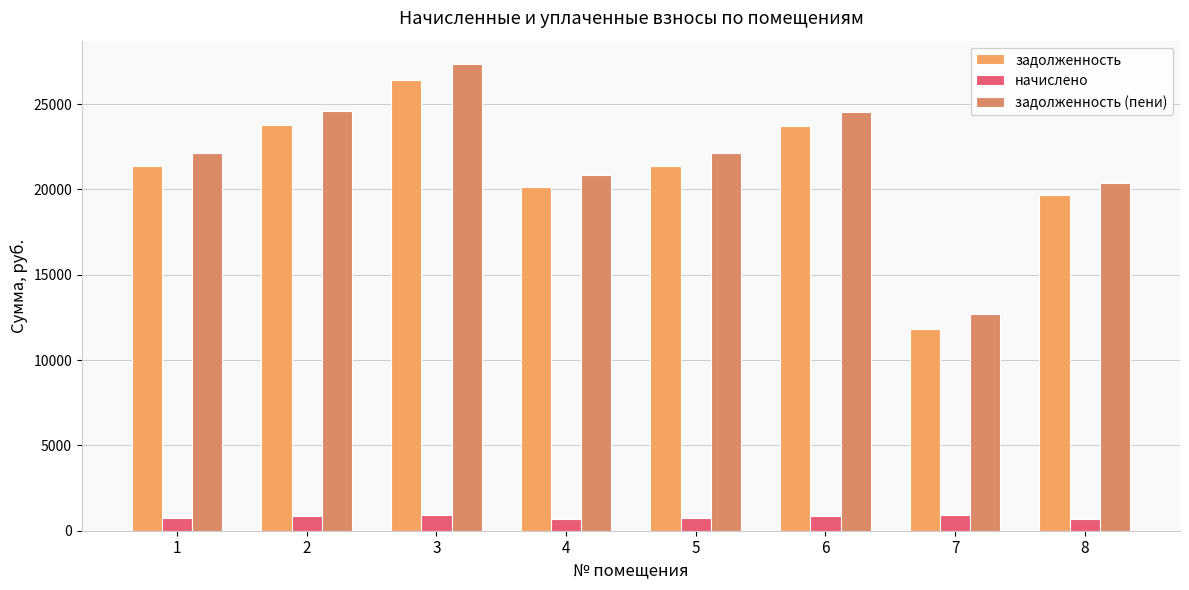

What is the difference between the maximum and minimum values in the задолженность series?

14617.6